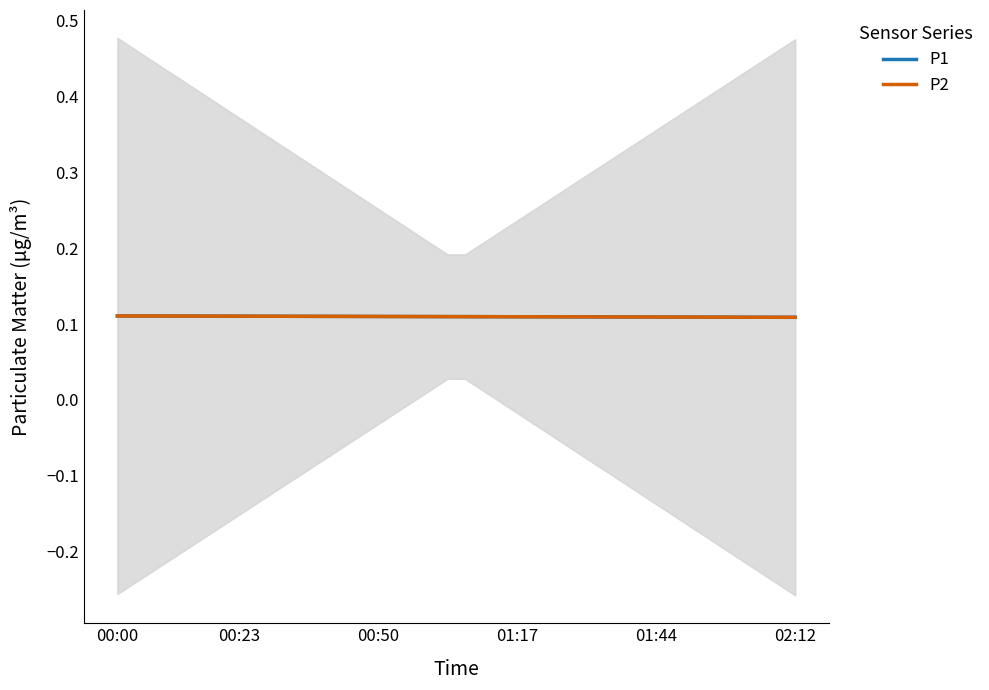

What is the label of the 1st point from the left?

00:00